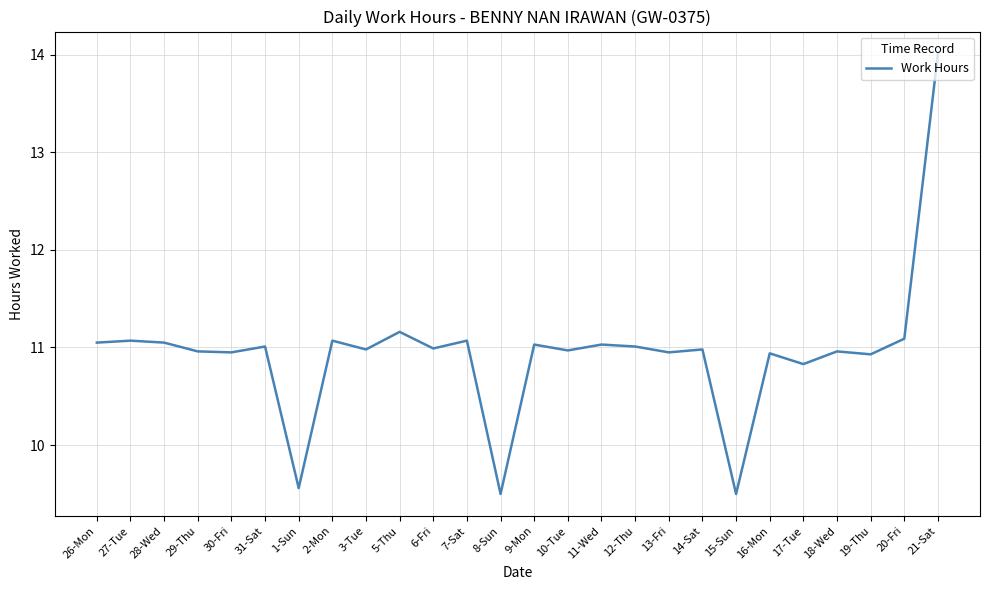

Which has a higher value, 20-Fri or 21-Sat?

21-Sat